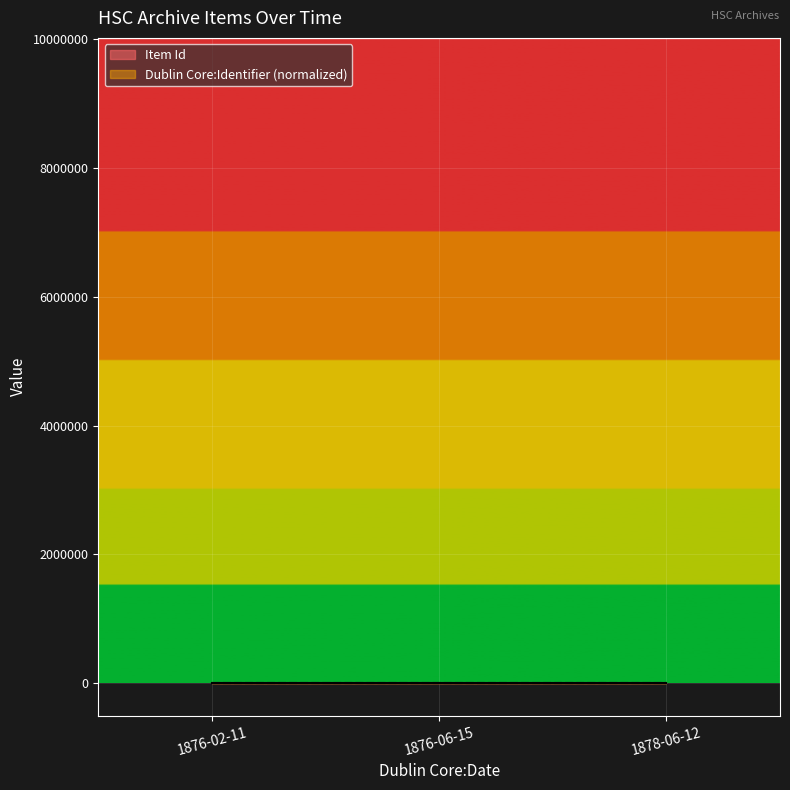

Which category has the lowest value in the Item Id series?

1876-02-11